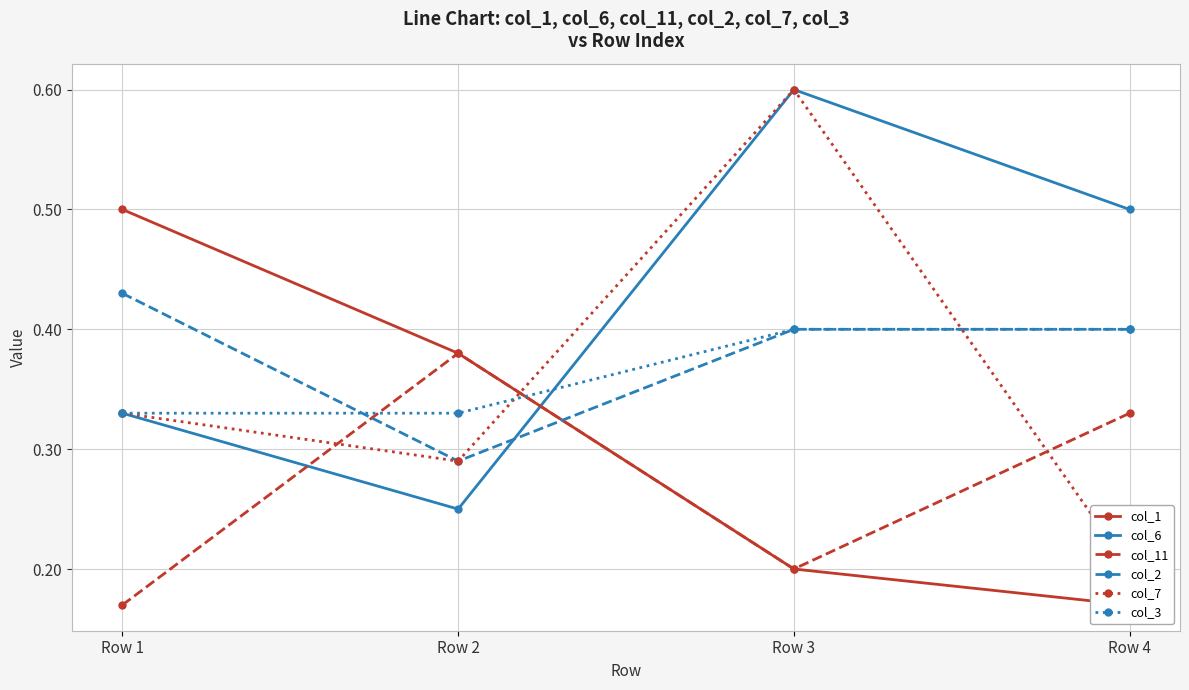

What is the sum of the col_6 values at Row 1 and Row 2?

0.6